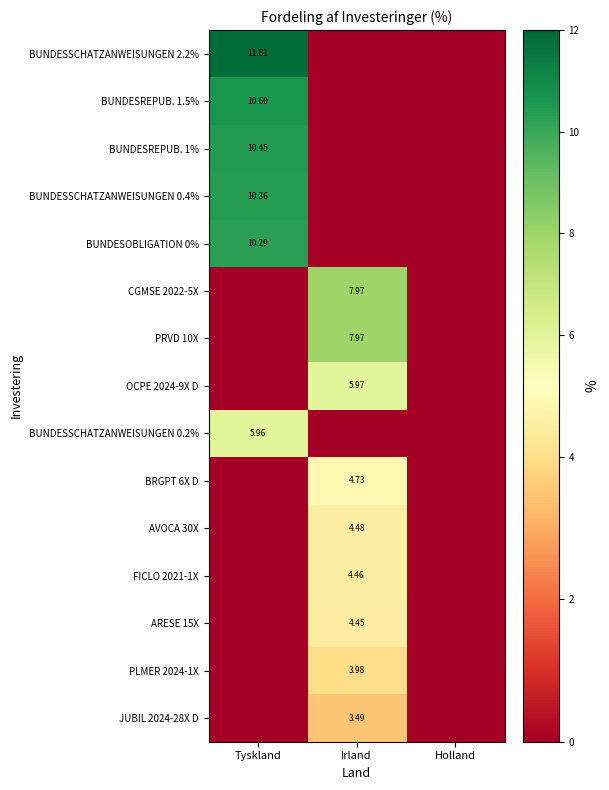

How many values in the PLMER 2024-1X series exceed 0?

1